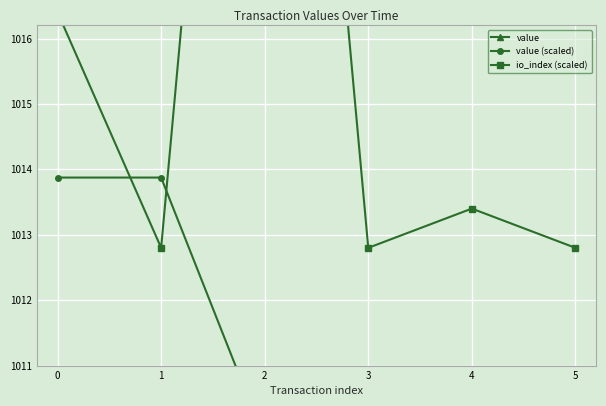

At how many categories does at least one series exceed 340?

6